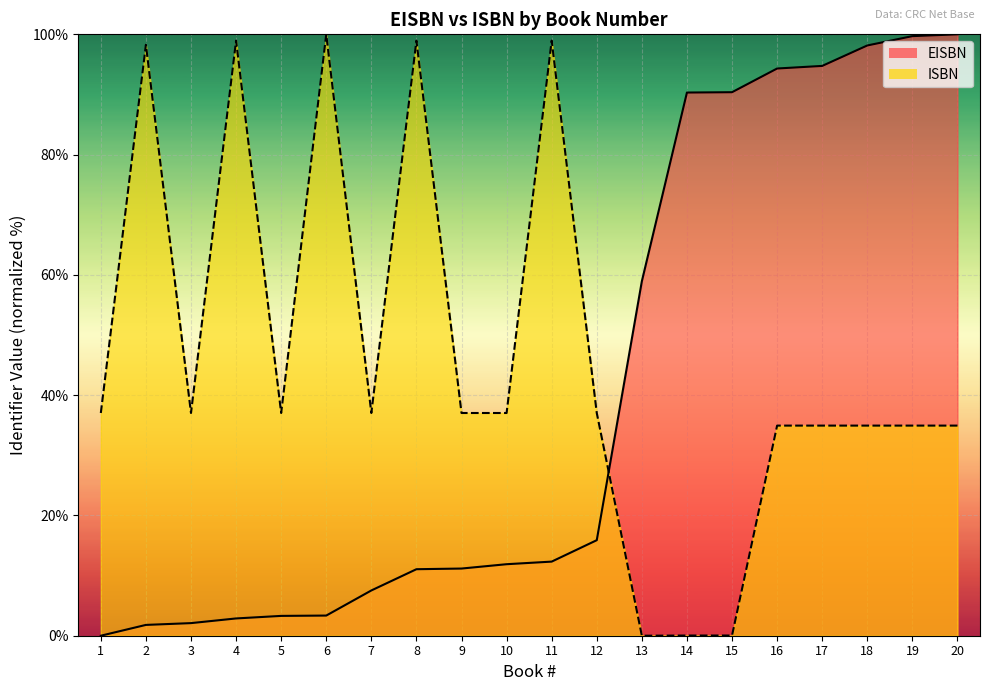

True or false: EISBN has more than 1 interior local peaks.

False